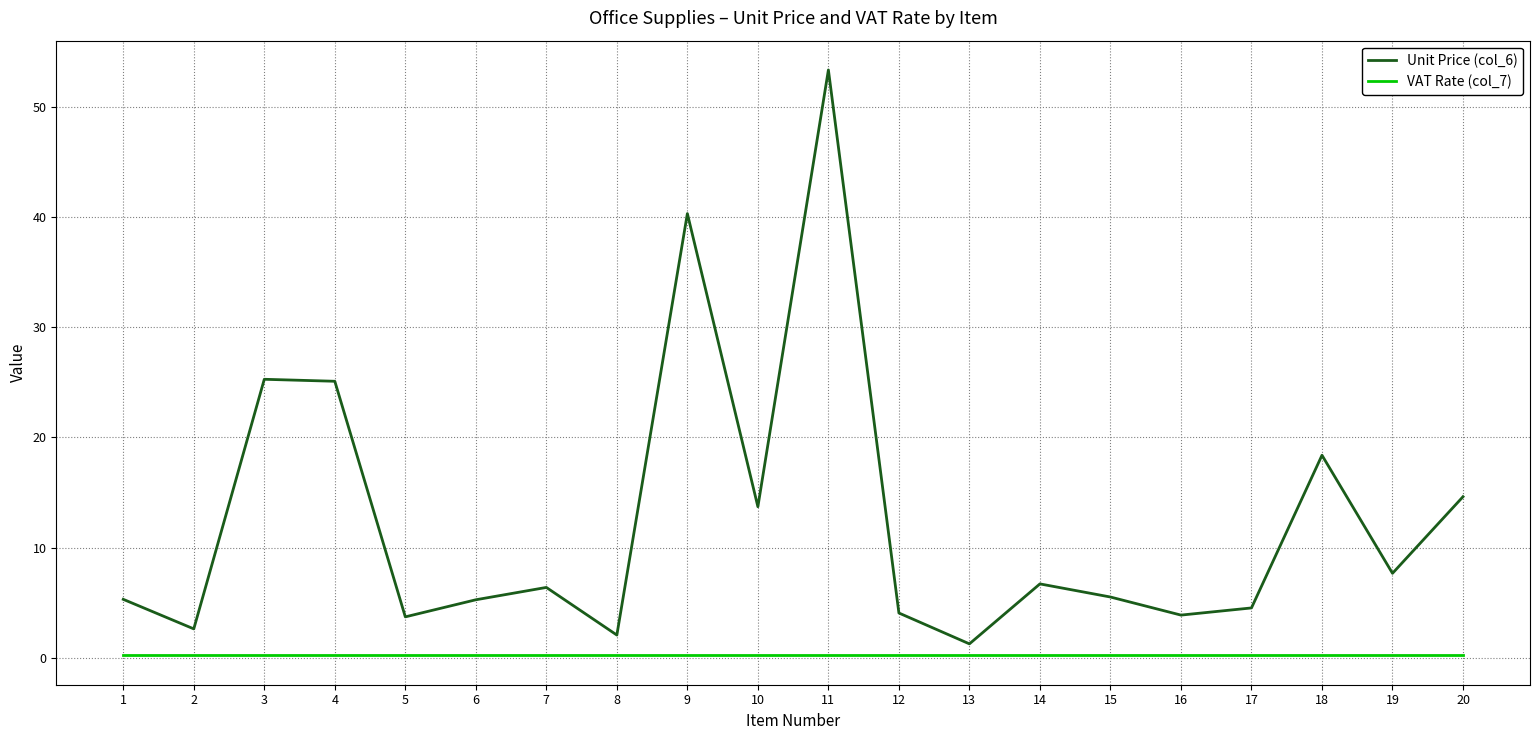

Rank the series by their maximum value, from lowest to highest.

VAT Rate (col_7), Unit Price (col_6)